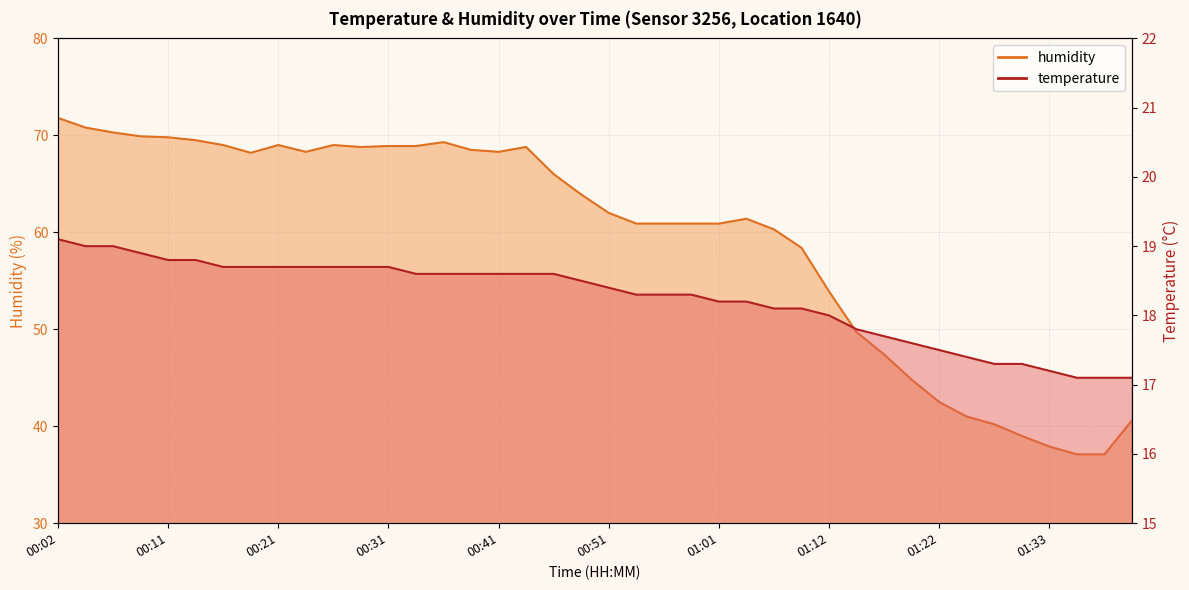

At which label does humidity first exceed 63?

00:02